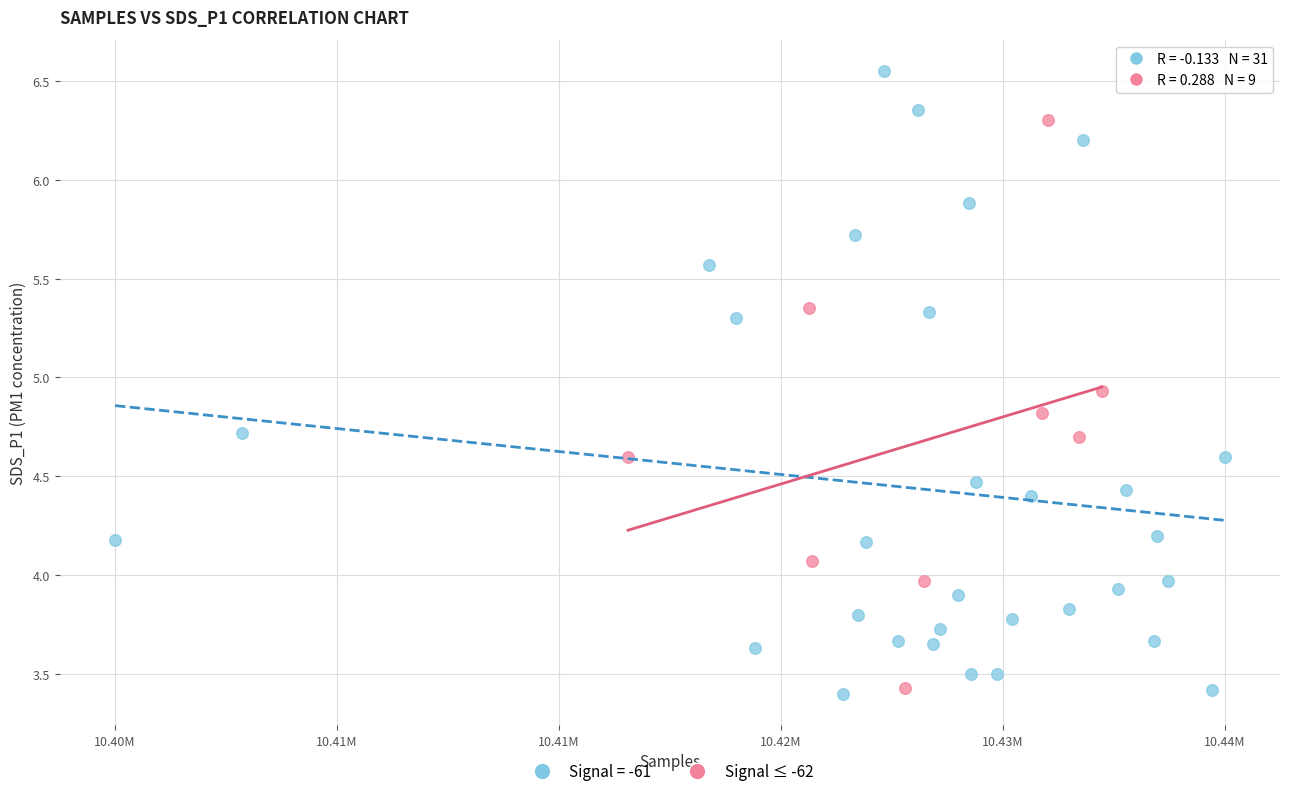

Which series reaches the maximum Y coordinate?

Signal = -61